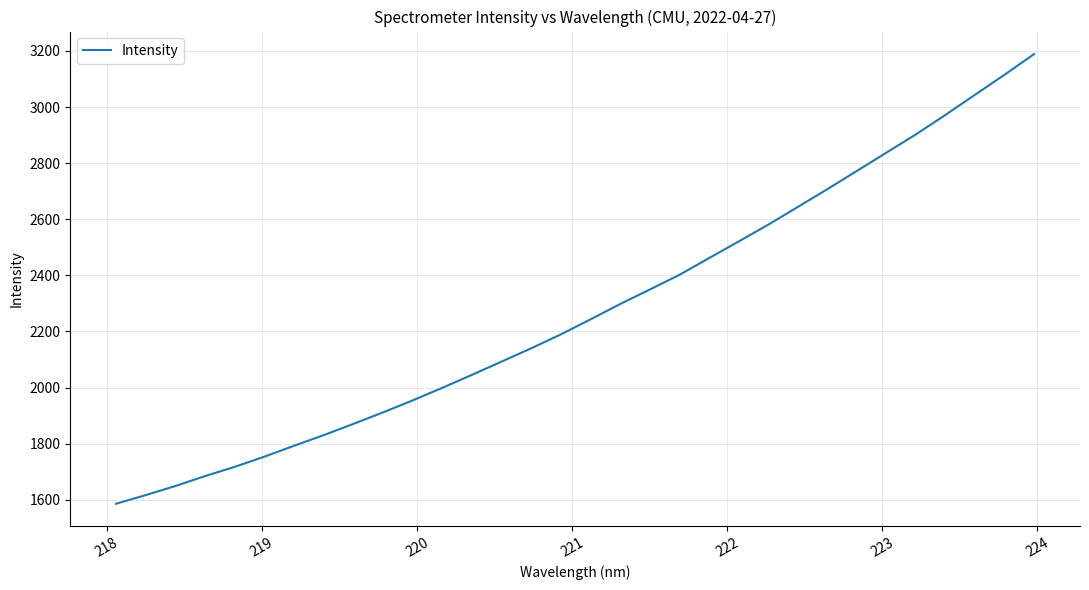

What is the smallest value displayed?

1585.7